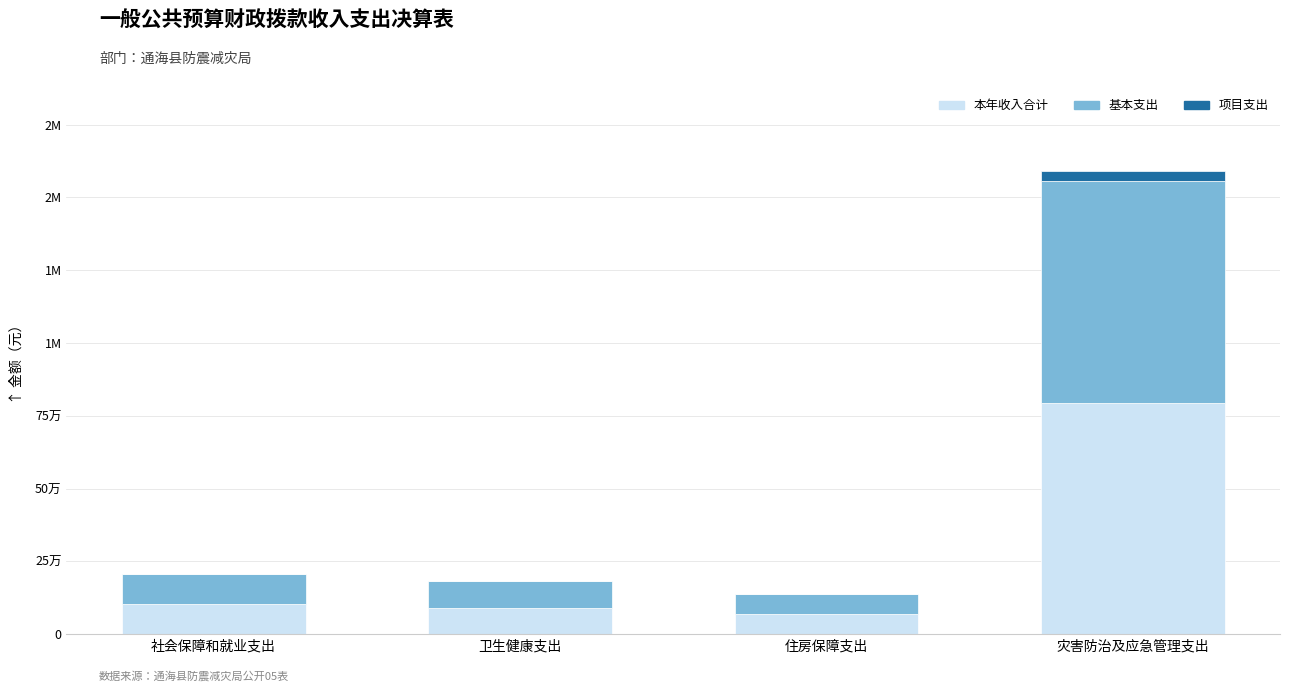

What are all the series names shown in the legend?

本年收入合计, 基本支出, 项目支出